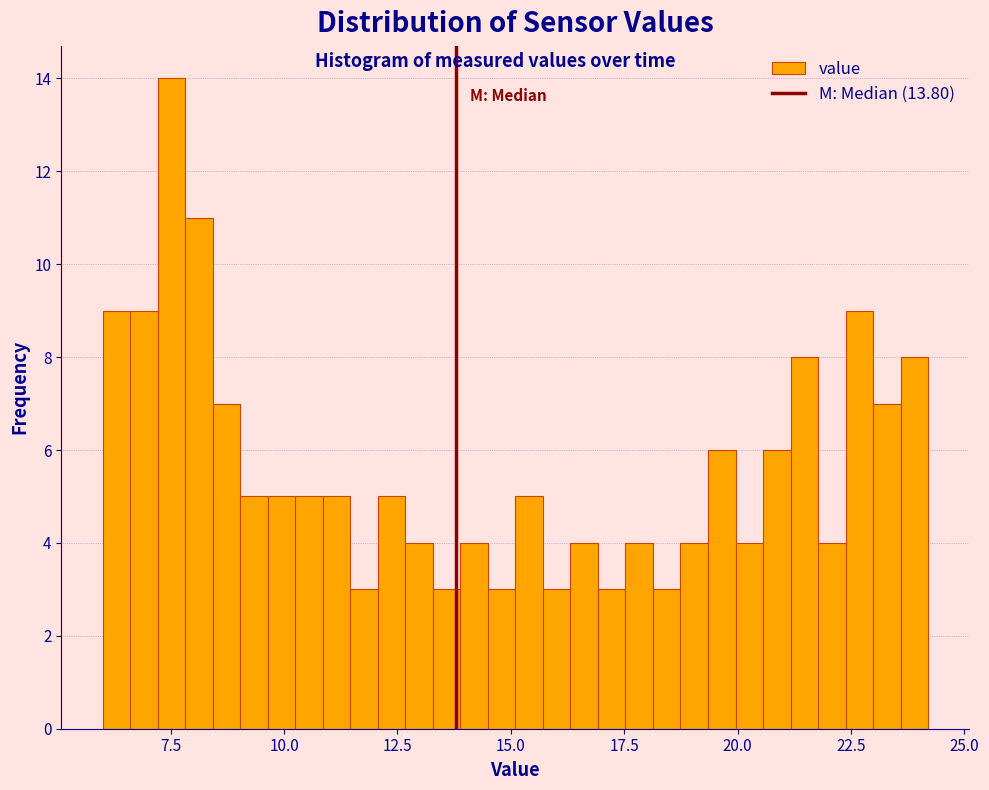

Read against the x-axis, roughly where is the centre of the tallest bar?

7.5